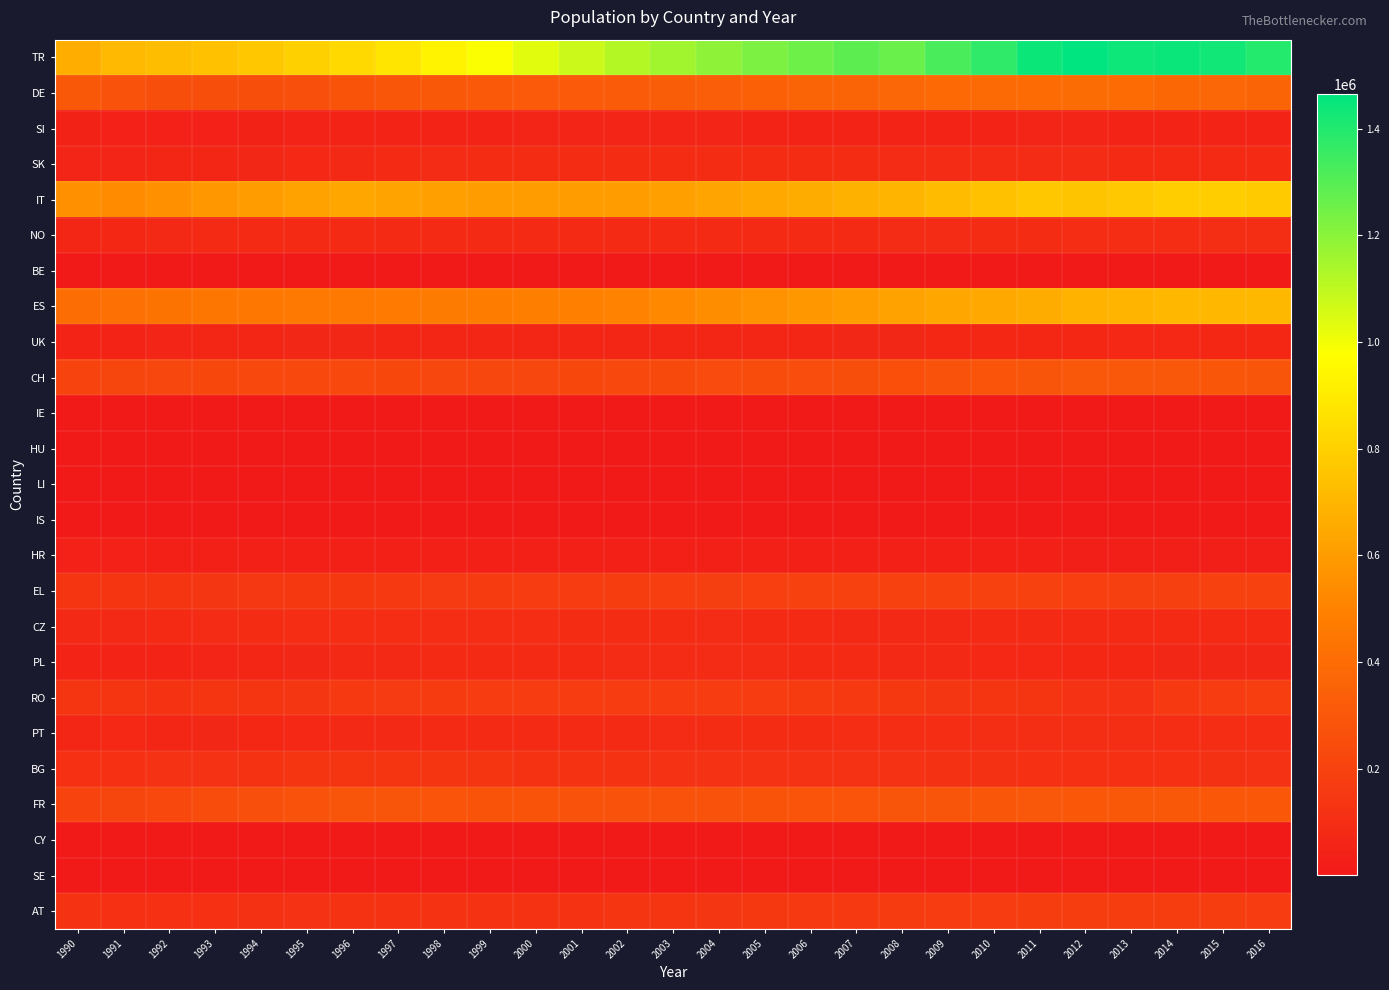

What is the minimum value shown in the chart?

1060